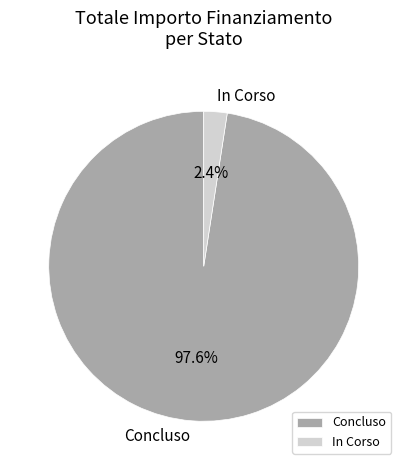

Does In Corso account for over 50% of the chart?

No